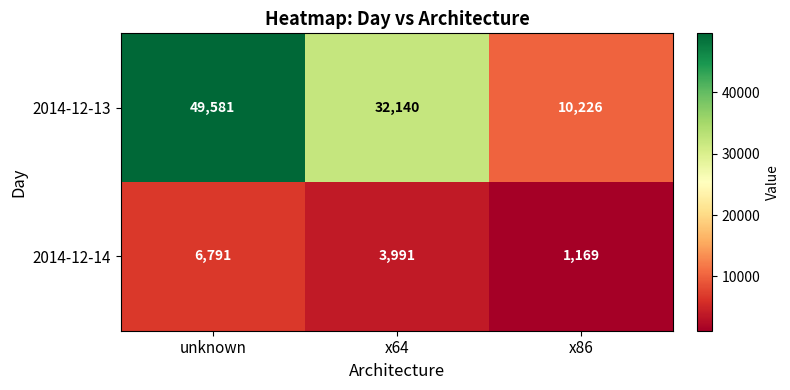

Which category has the highest value in the 2014-12-13 series?

unknown